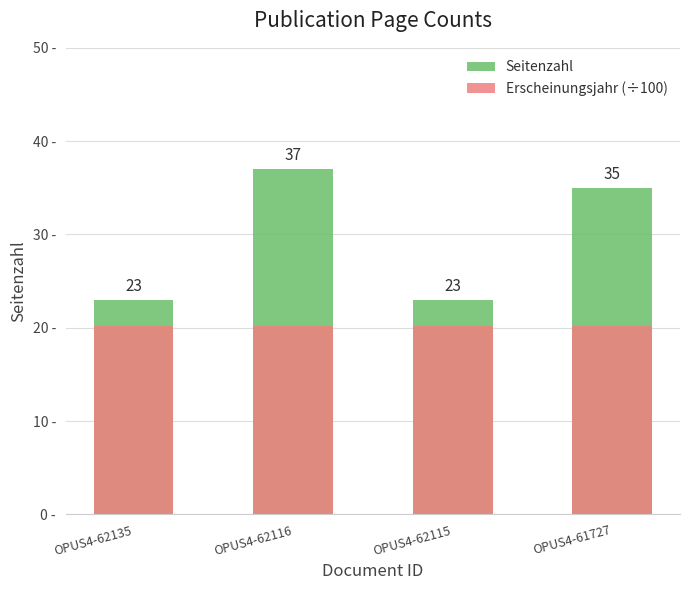

Which series has the largest total across all categories?

Seitenzahl